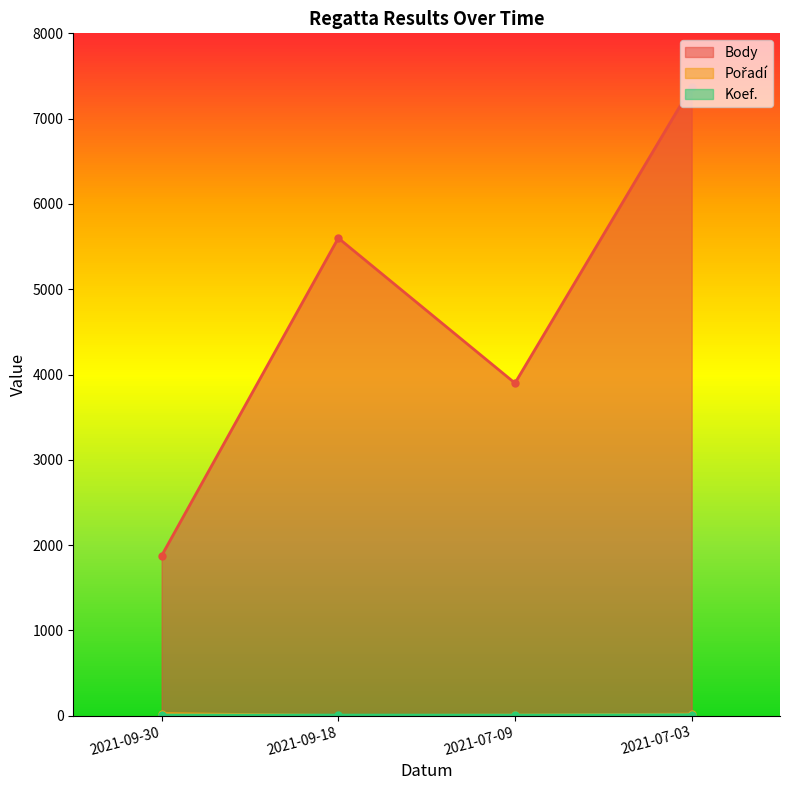

Reading left to right, extract all data points from this chart.

Body: 1876	5600	3899	7376
Pořadí: 25	2	7	19
Koef.: 8	7	7	12